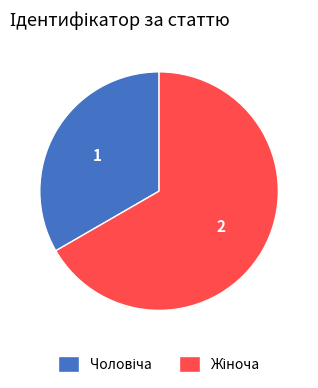

Is there a majority slice in this chart?

Yes